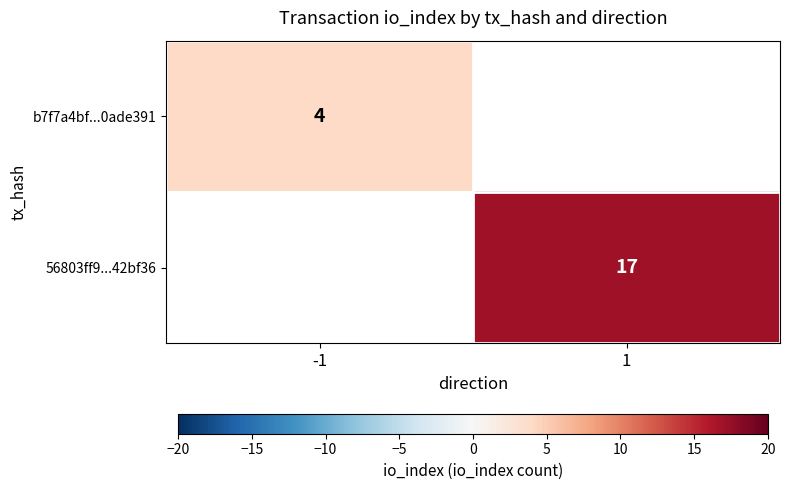

The value of 56803ff9...42bf36 at 1 is 9.8. True or false?

False